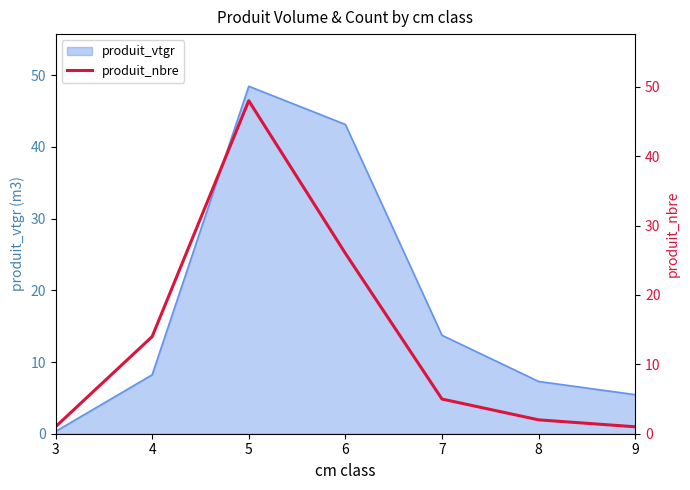

The value of produit_vtgr at 9 is 1.6. True or false?

False